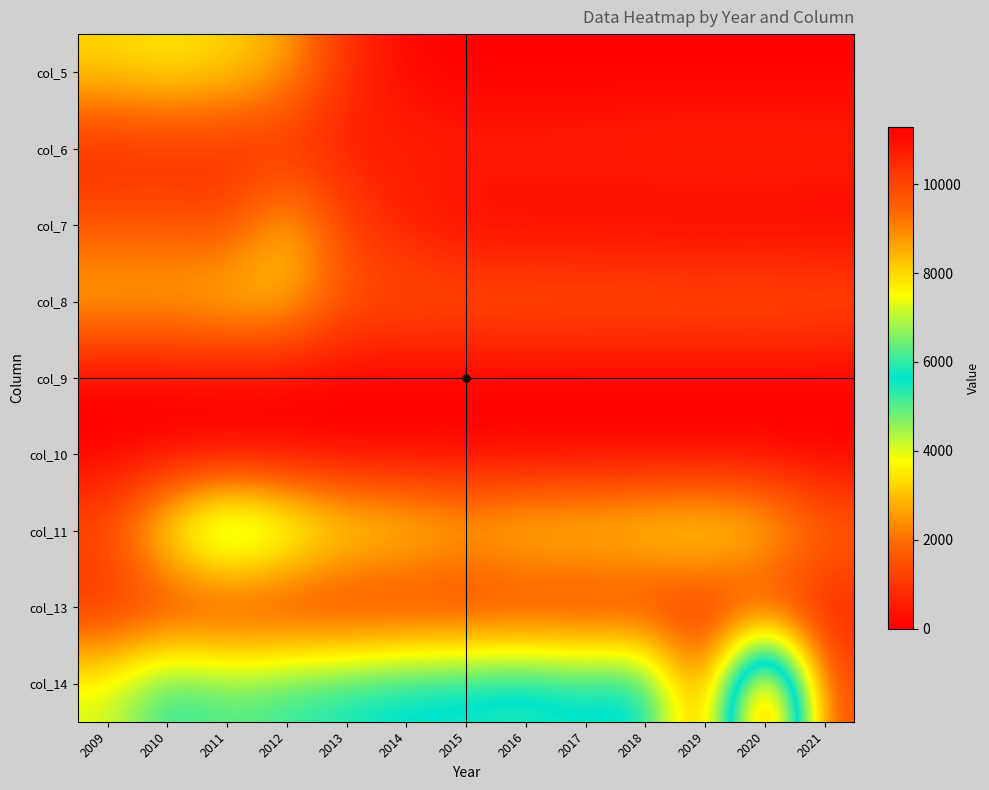

Between 2021 and 2009, which is larger?

2009